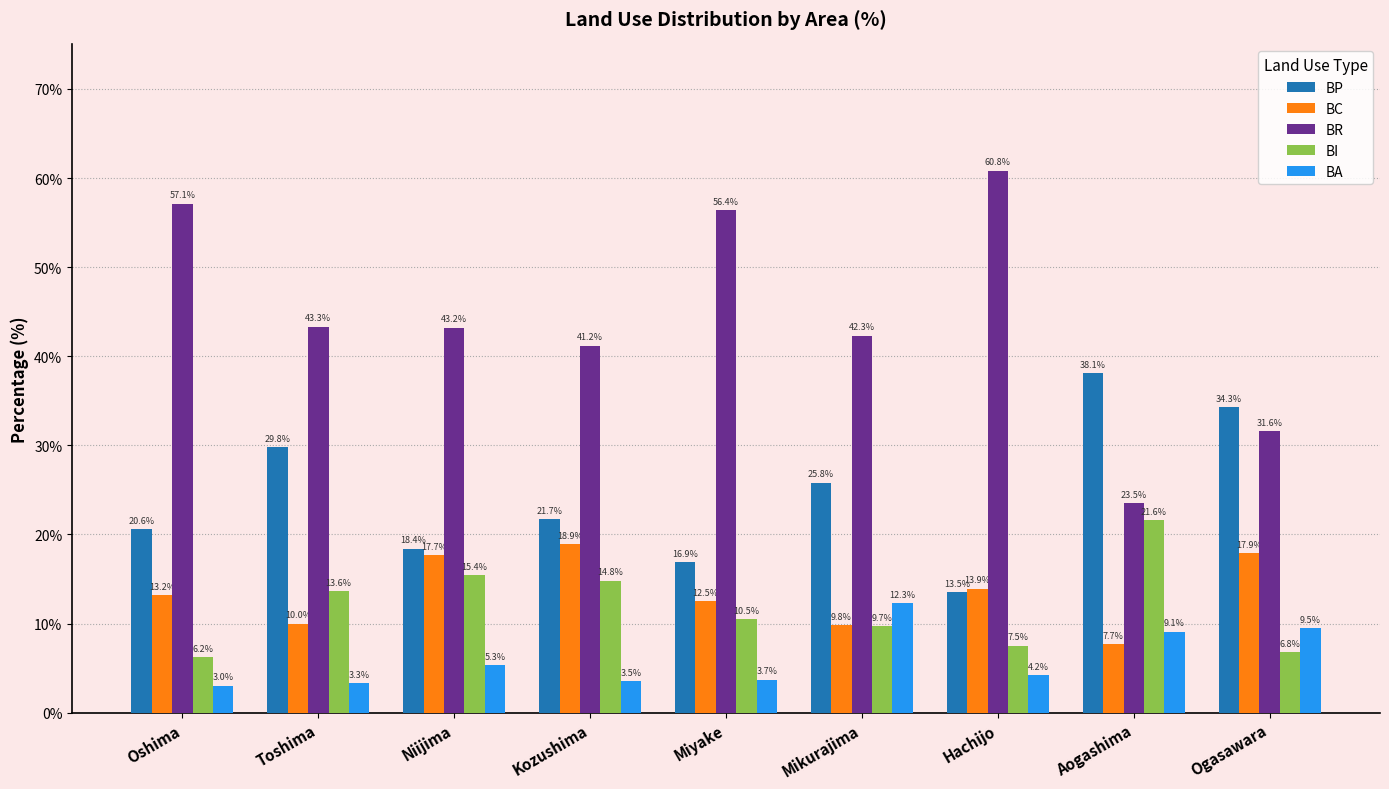

Reading right to left, what are all the values shown in this chart?

BP: 34.3	38.1	13.5	25.8	16.9	21.7	18.4	29.8	20.6
BC: 17.9	7.7	13.9	9.8	12.5	18.9	17.7	10.0	13.2
BR: 31.6	23.5	60.8	42.3	56.4	41.2	43.2	43.3	57.1
BI: 6.8	21.6	7.5	9.7	10.5	14.8	15.4	13.6	6.2
BA: 9.5	9.1	4.2	12.3	3.7	3.5	5.3	3.3	3.0